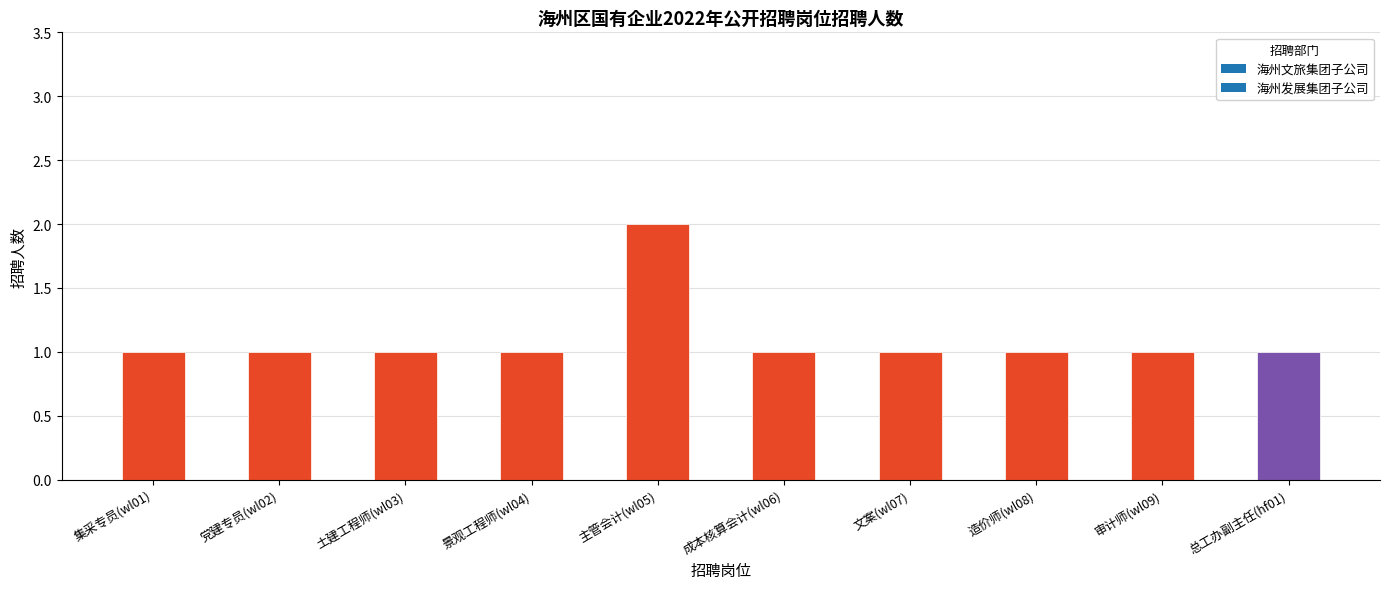

Reading left to right, what are all the values shown in this chart?

集采专员(wl01)=1	党建专员(wl02)=1	土建工程师(wl03)=1	景观工程师(wl04)=1	主管会计(wl05)=2	成本核算会计(wl06)=1	文案(wl07)=1	造价师(wl08)=1	审计师(wl09)=1	总工办副主任(hf01)=1